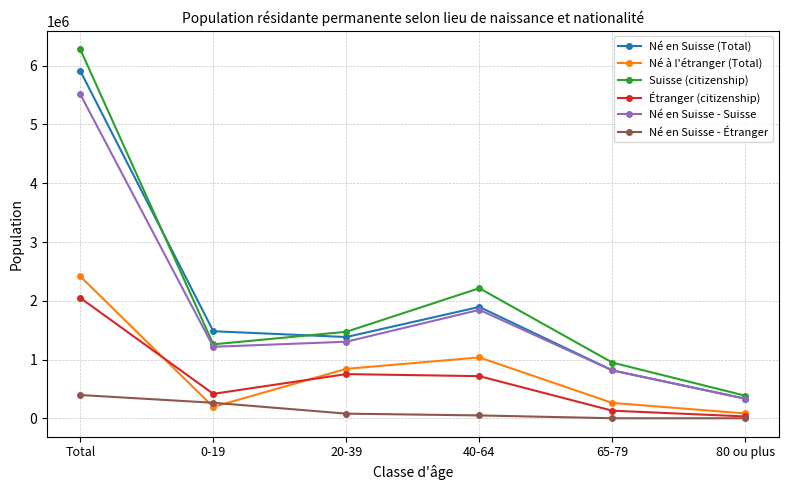

Is the value of Né en Suisse (Total) at 80 ou plus greater than the value of Suisse (citizenship) at 20-39?

No